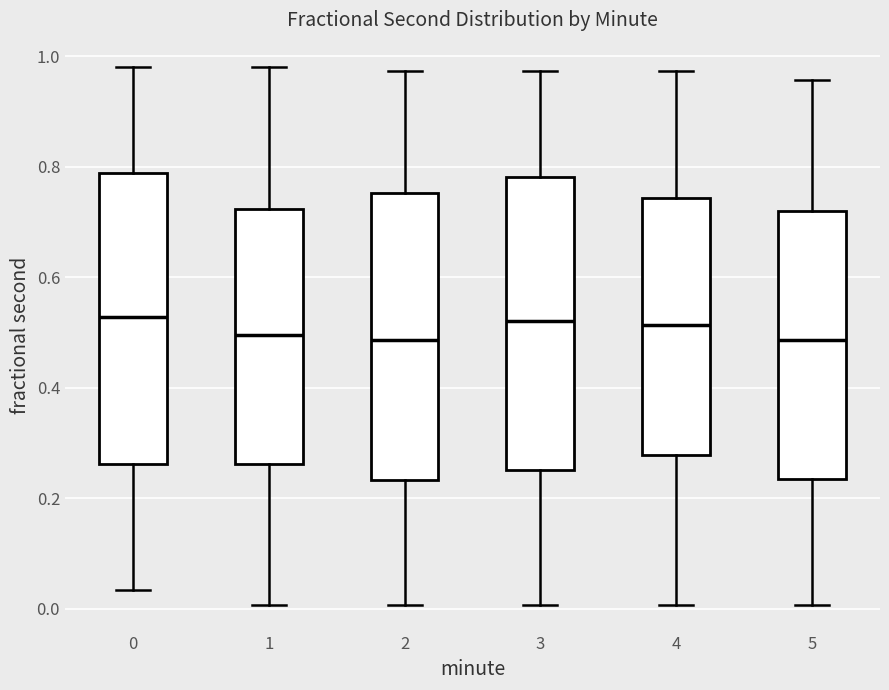

Where does the median line of the box at x = 0 sit on the y-axis? The values are not printed on the chart, so give them approximately, as read against the axis.

0.52